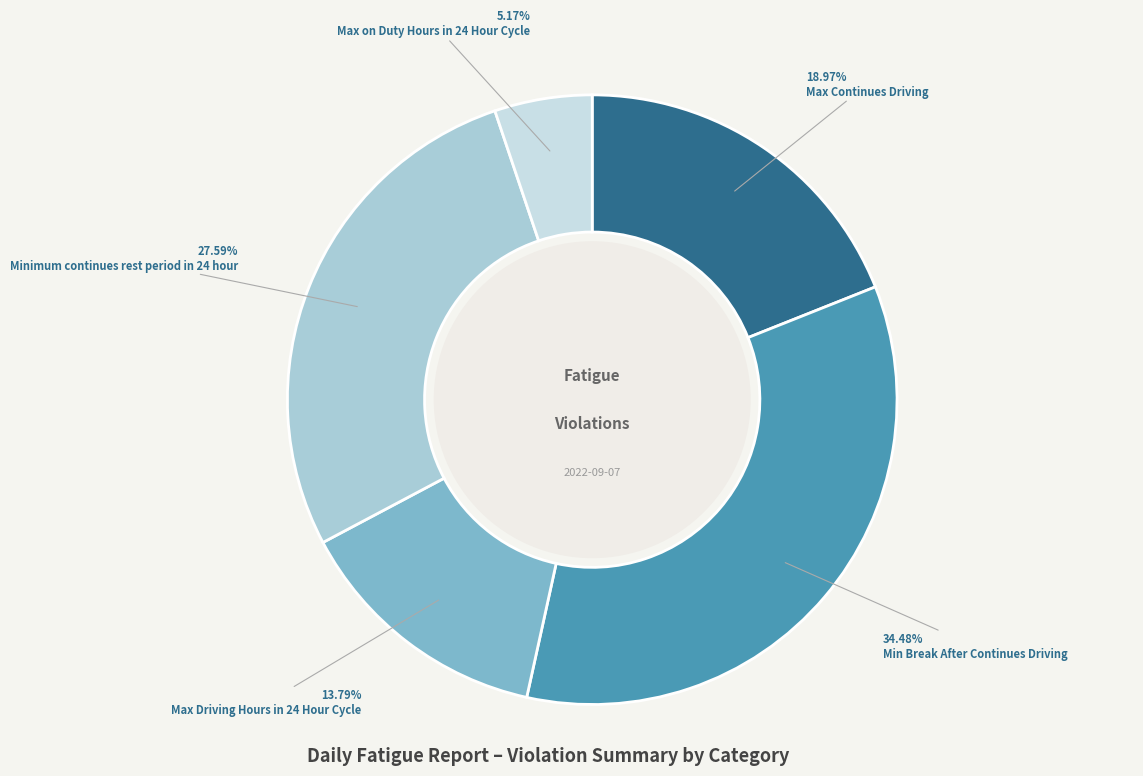

Count the number of slices in the pie.

5